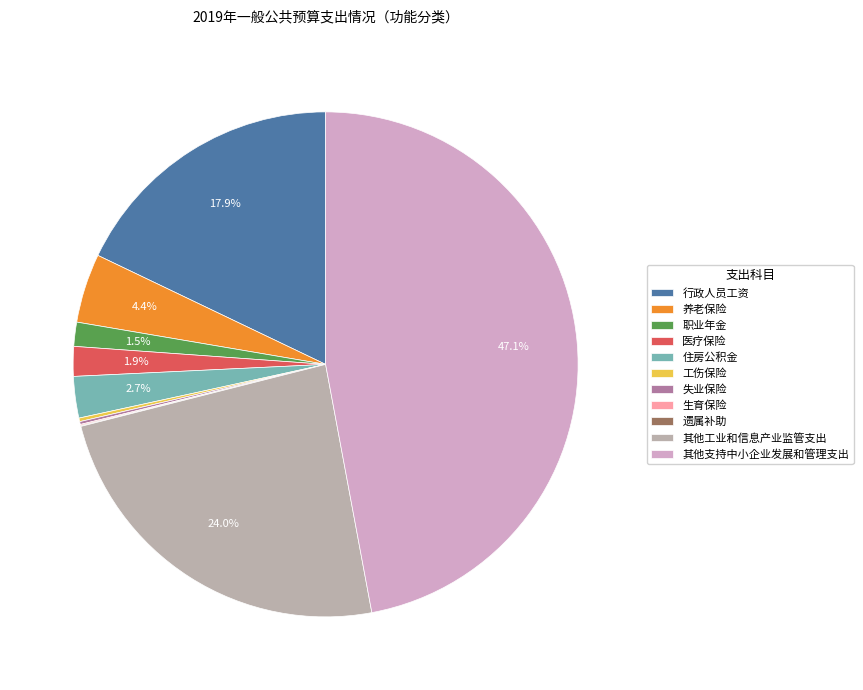

Rank the categories by value from highest to lowest.

其他支持中小企业发展和管理支出, 其他工业和信息产业监管支出, 行政人员工资, 养老保险, 住房公积金, 医疗保险, 职业年金, 工伤保险, 失业保险, 生育保险, 遗属补助